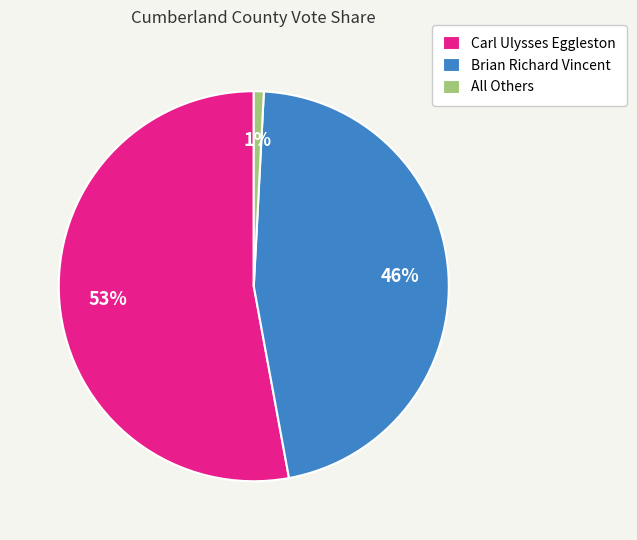

Which category has the biggest portion of the pie?

Carl Ulysses Eggleston